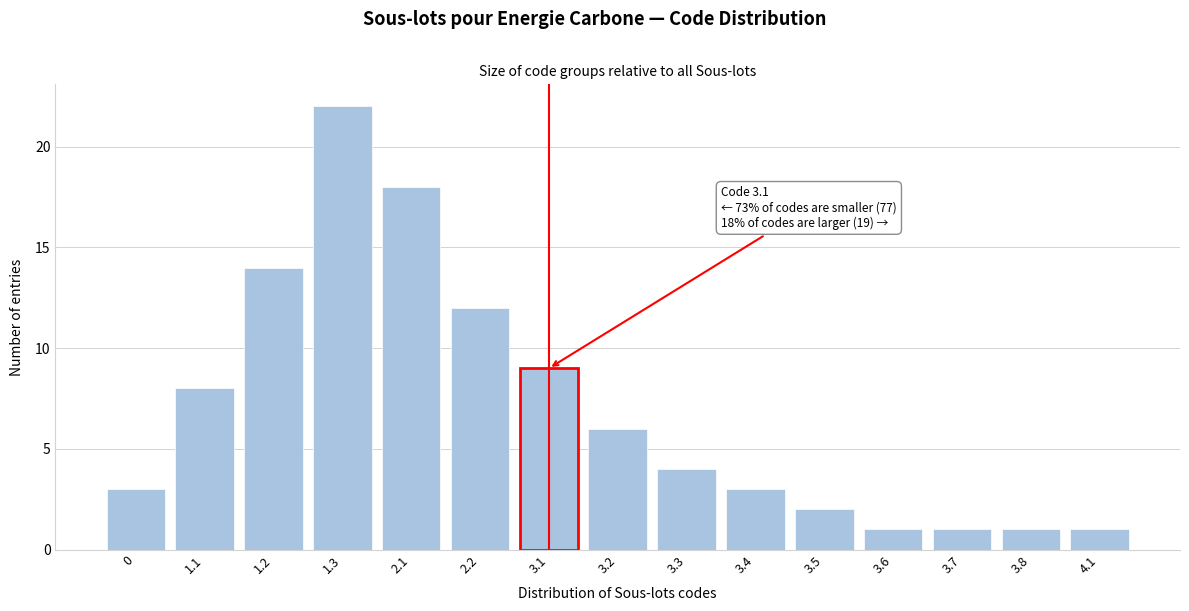

Reading left to right, what are all the values shown in this chart?

3	8	14	22	18	12	9	6	4	3	2	1	1	1	1